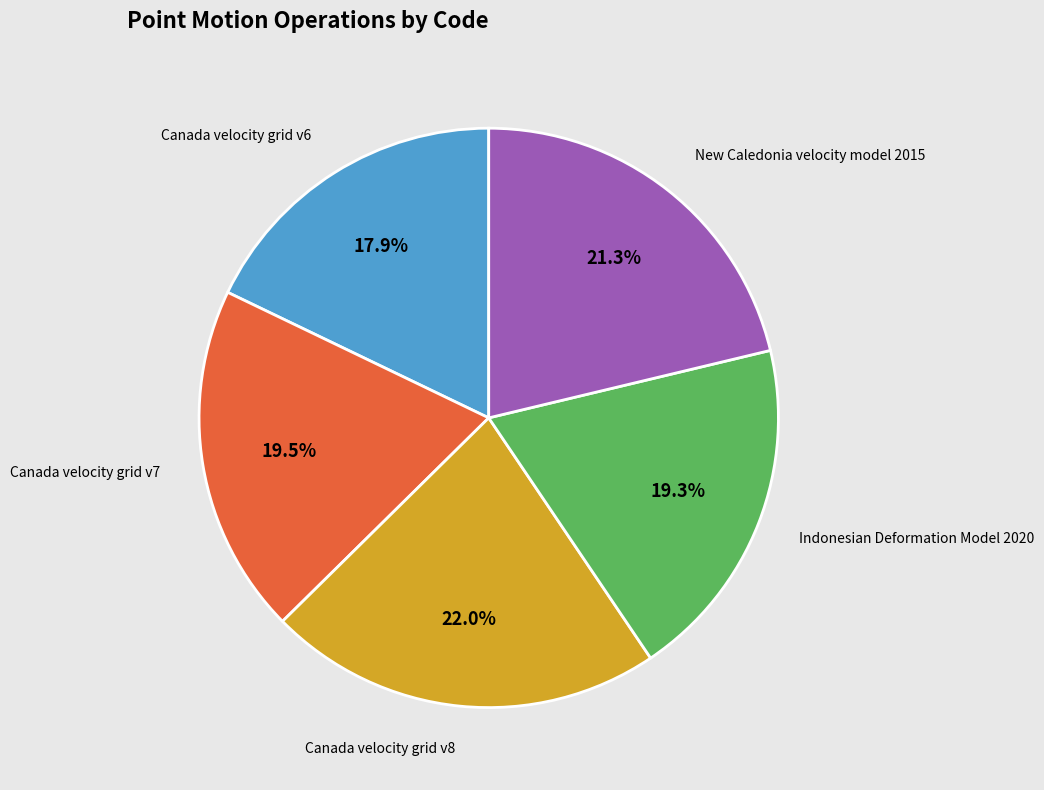

To the nearest percent, what is the combined percentage of Canada velocity grid v8 and Canada velocity grid v6?

40%